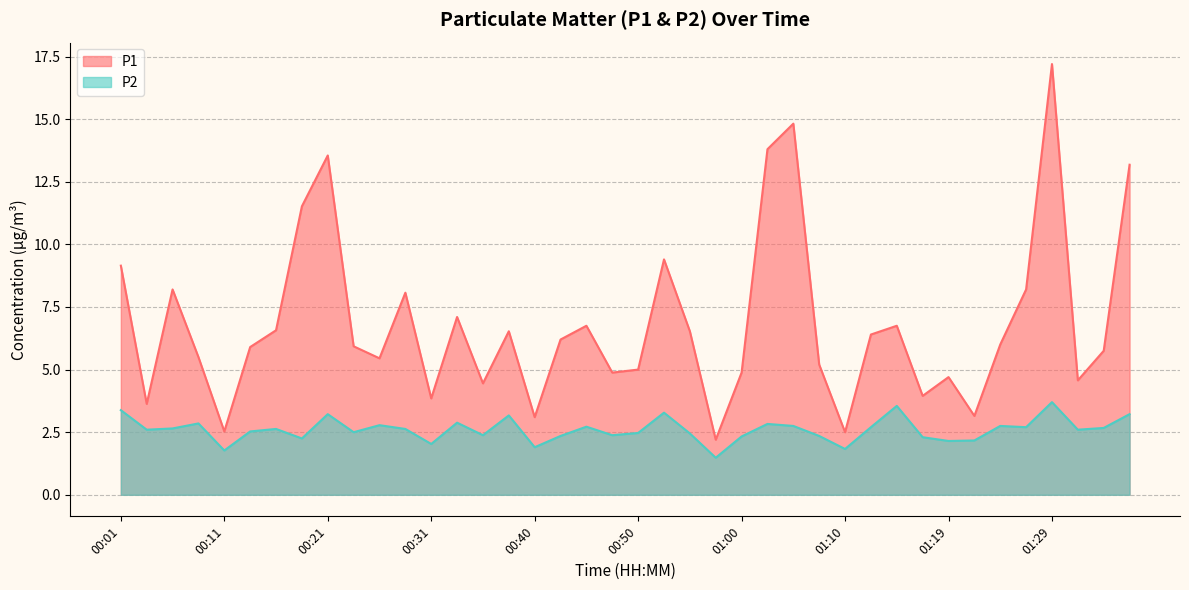

At how many categories does at least one series exceed 3?

37